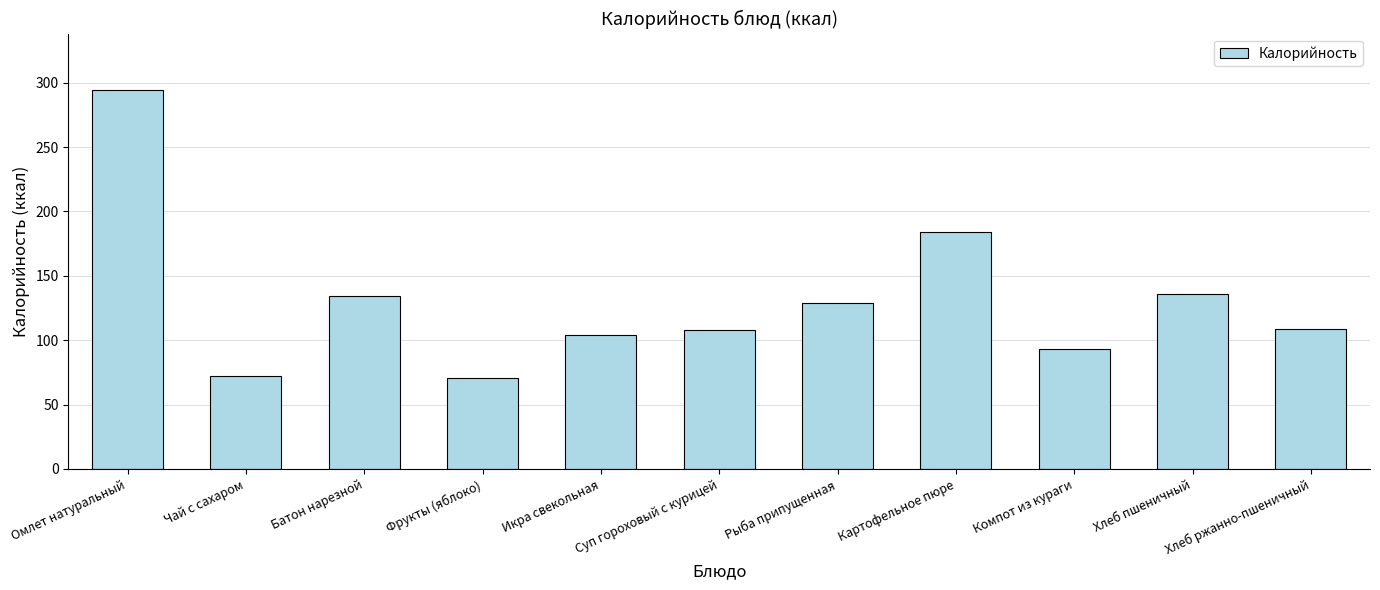

What position from the left is Батон нарезной?

3